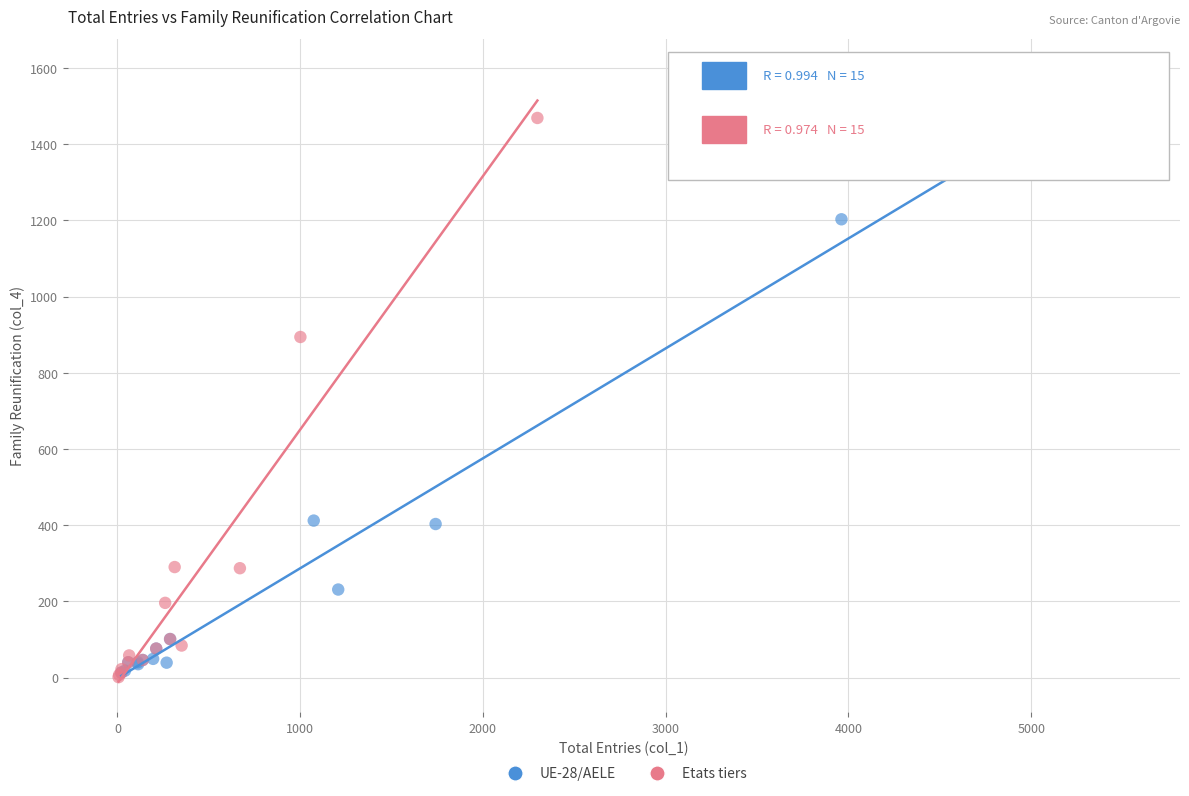

Which series contains the highest Y value?

UE-28/AELE